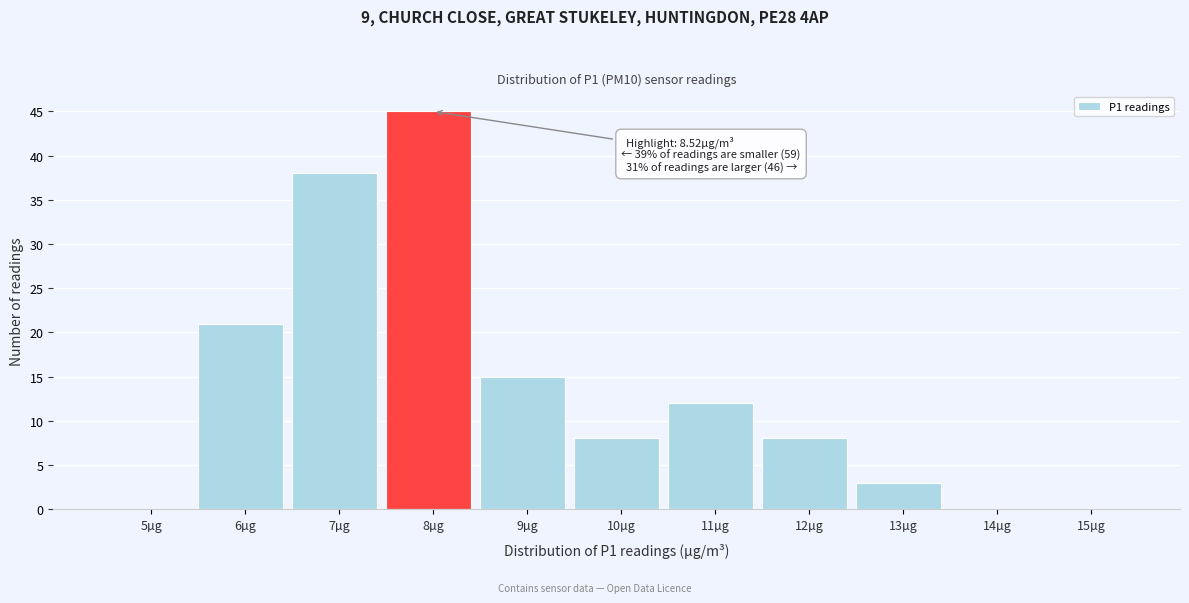

Reading left to right, transcribe all the data shown in this chart.

5µg=0	6µg=21	7µg=38	8µg=45	9µg=15	10µg=8	11µg=12	12µg=8	13µg=3	14µg=0	15µg=0